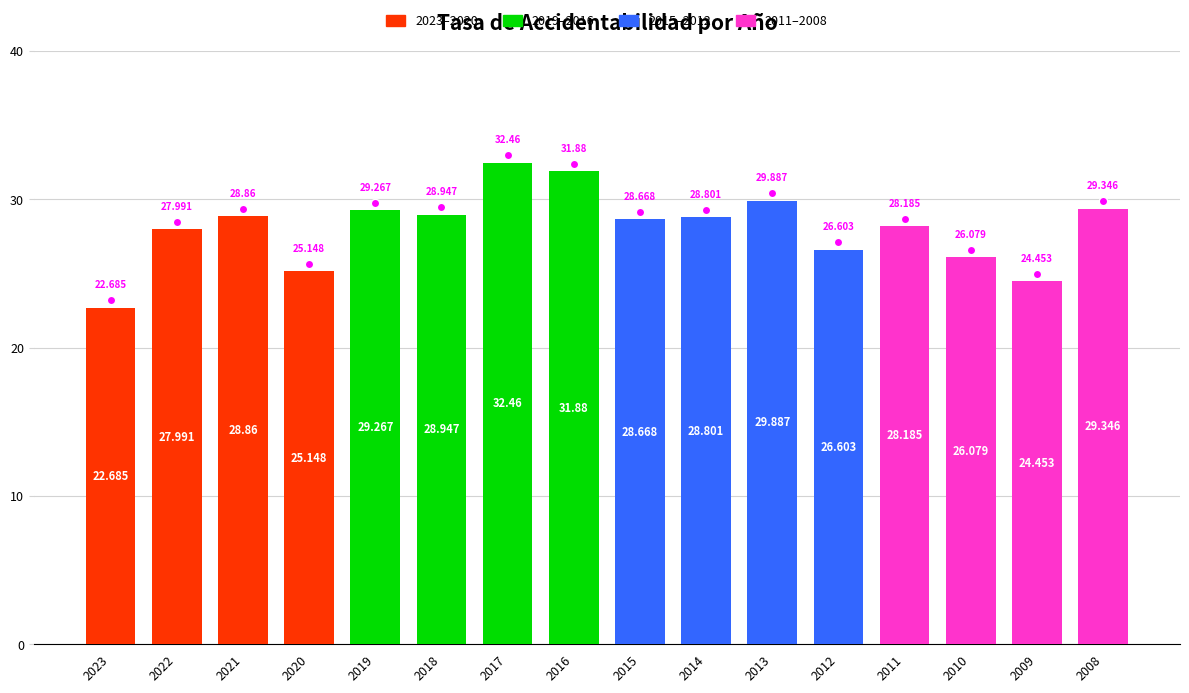

Reading left to right, extract all data points from this chart.

2023=22.7	2022=28.0	2021=28.9	2020=25.1	2019=29.3	2018=28.9	2017=32.5	2016=31.9	2015=28.7	2014=28.8	2013=29.9	2012=26.6	2011=28.2	2010=26.1	2009=24.5	2008=29.3